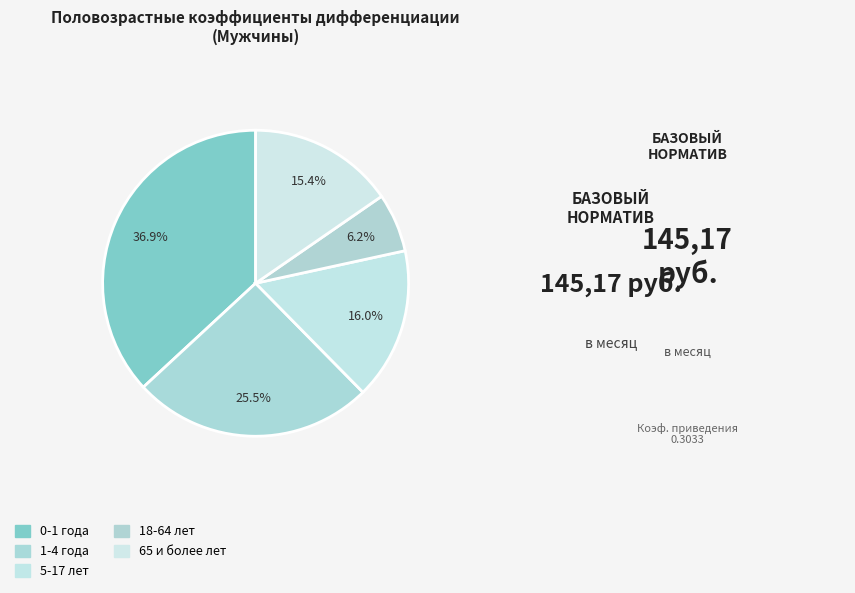

Between 65 и более лет and 0-1 года, which is larger?

0-1 года